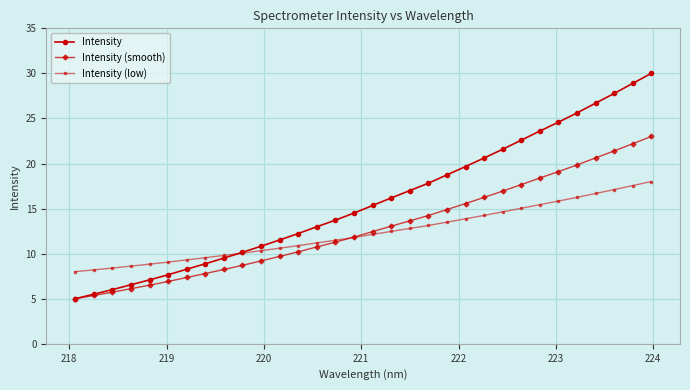

Reading right to left, transcribe all the data shown in this chart.

Intensity: 30.0	28.9	27.8	26.7	25.6	24.6	23.6	22.6	21.6	20.6	19.7	18.7	17.8	17.0	16.2	15.3	14.5	13.7	13.0	12.2	11.5	10.8	10.2	9.5	8.9	8.3	7.7	7.1	6.5	6.0	5.5	5.0
Intensity (smooth): 23.0	22.2	21.4	20.6	19.8	19.1	18.4	17.7	16.9	16.2	15.6	14.9	14.2	13.6	13.1	12.4	11.8	11.3	10.8	10.2	9.7	9.2	8.7	8.2	7.8	7.4	6.9	6.5	6.1	5.7	5.4	5.0
Intensity (low): 18.0	17.6	17.1	16.7	16.2	15.8	15.4	15.0	14.6	14.2	13.9	13.5	13.1	12.8	12.5	12.1	11.8	11.5	11.2	10.9	10.6	10.3	10.1	9.8	9.6	9.3	9.1	8.8	8.6	8.4	8.2	8.0